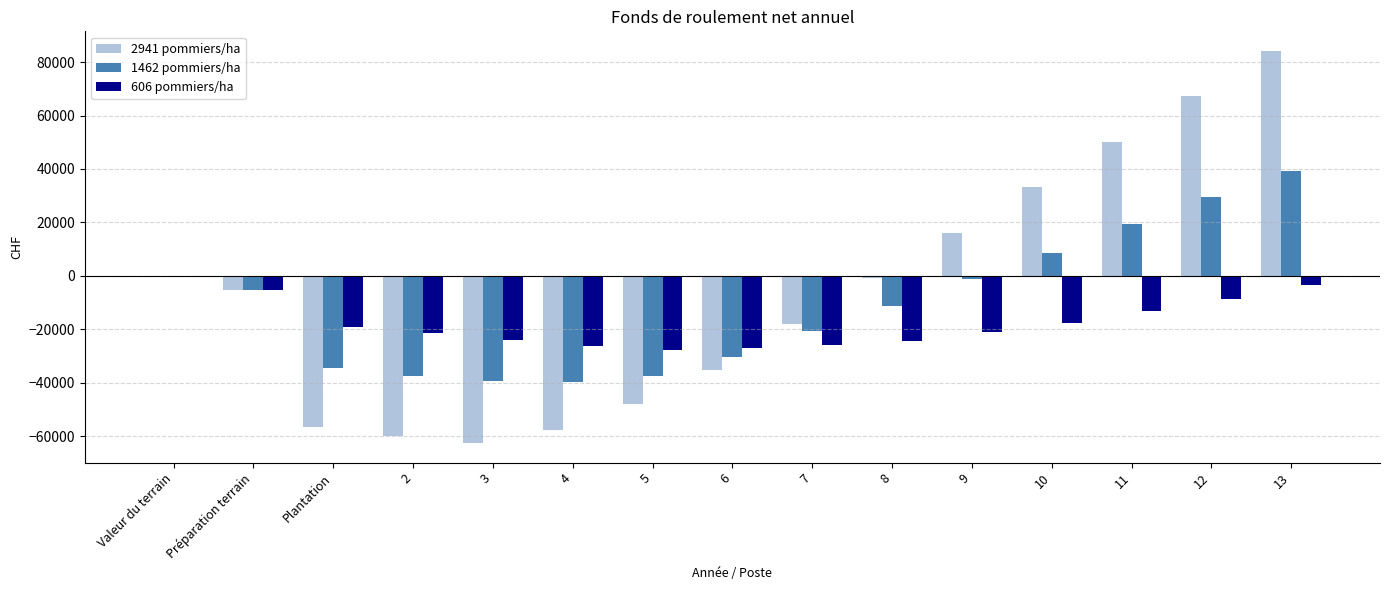

At which category is the sum across all series the highest?

13